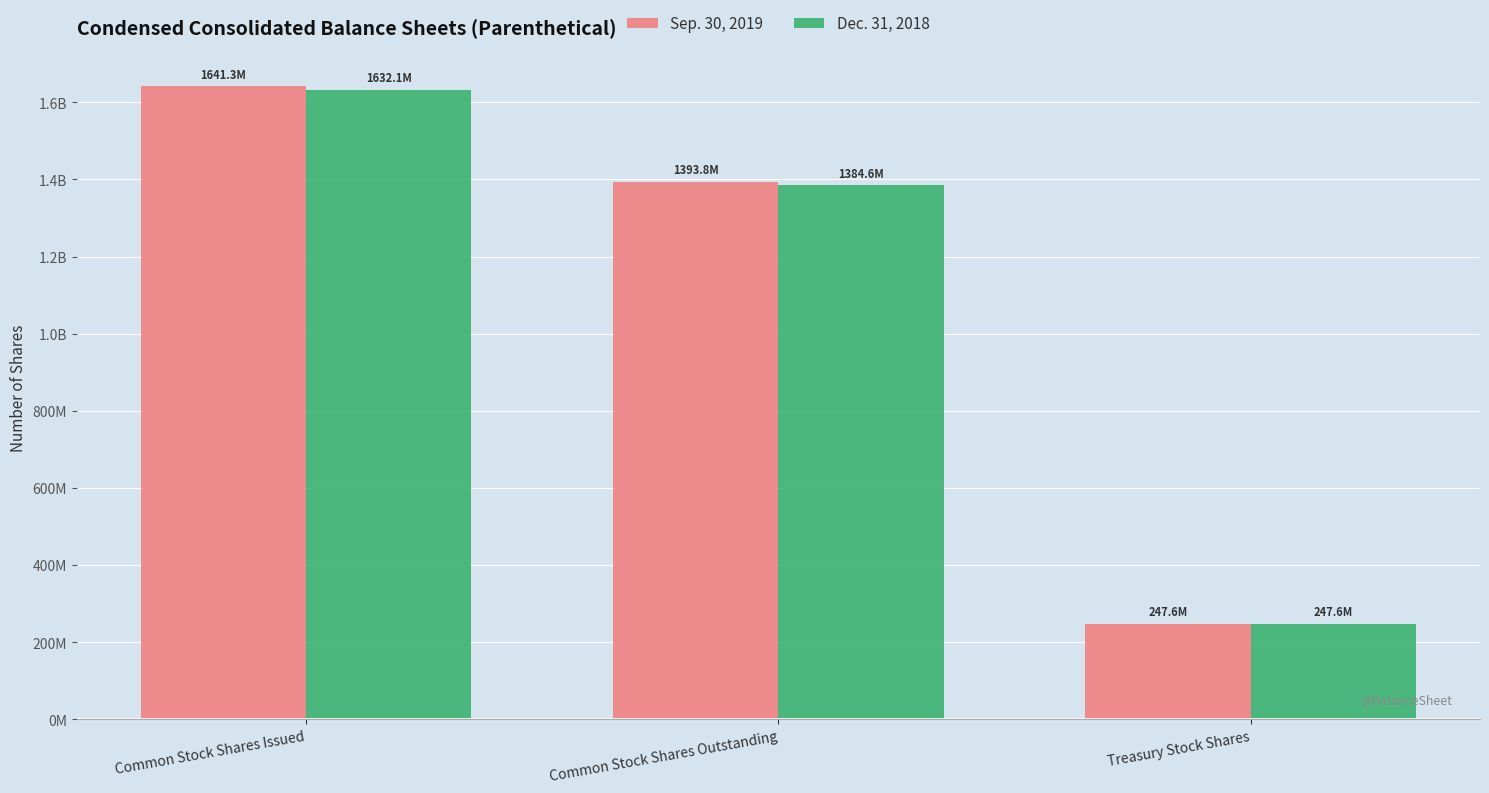

Reading left to right, extract all data points from this chart.

Sep. 30, 2019: Common Stock Shares Issued=1641342509	Common Stock Shares Outstanding=1393776239	Treasury Stock Shares=247566270
Dec. 31, 2018: Common Stock Shares Issued=1632148030	Common Stock Shares Outstanding=1384581760	Treasury Stock Shares=247566270